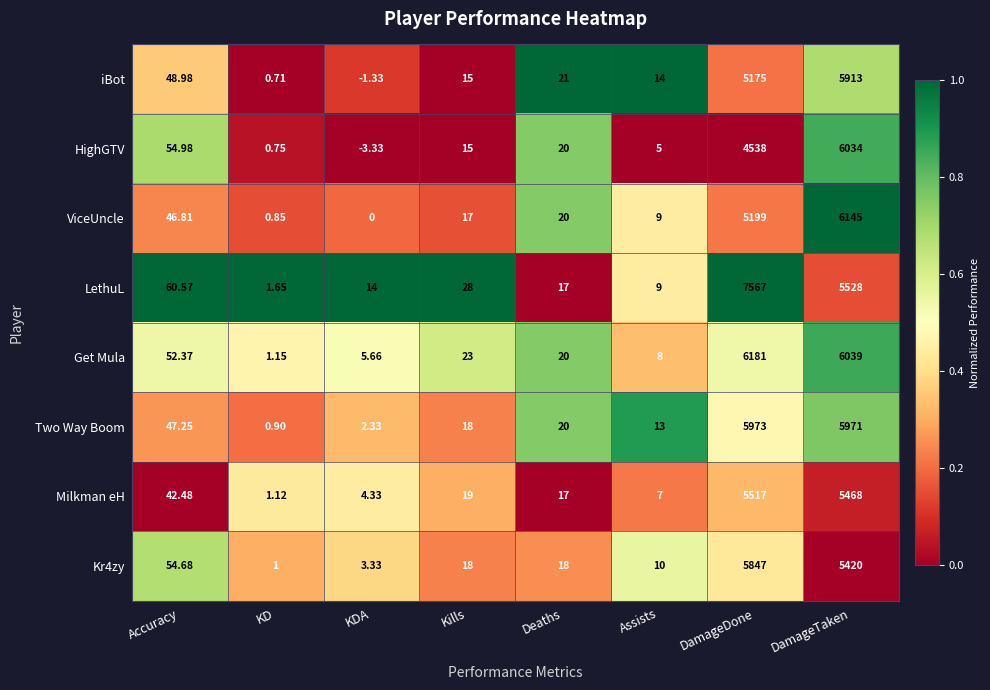

What is the maximum value shown in the chart?

7567.0